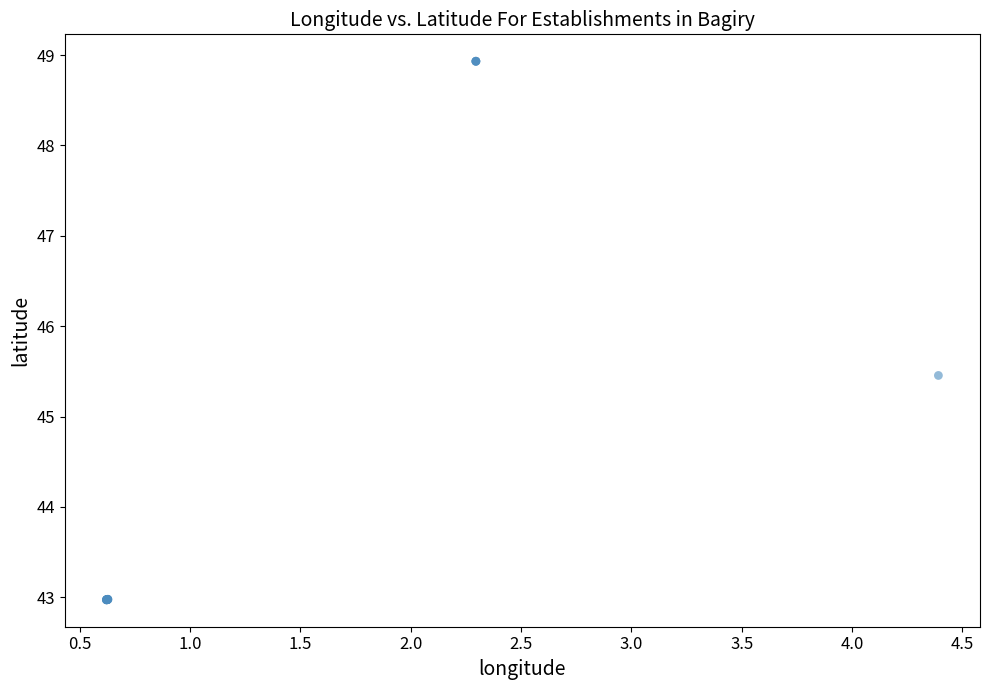

What Y value in the scatter plot is closest to 45?

45.5